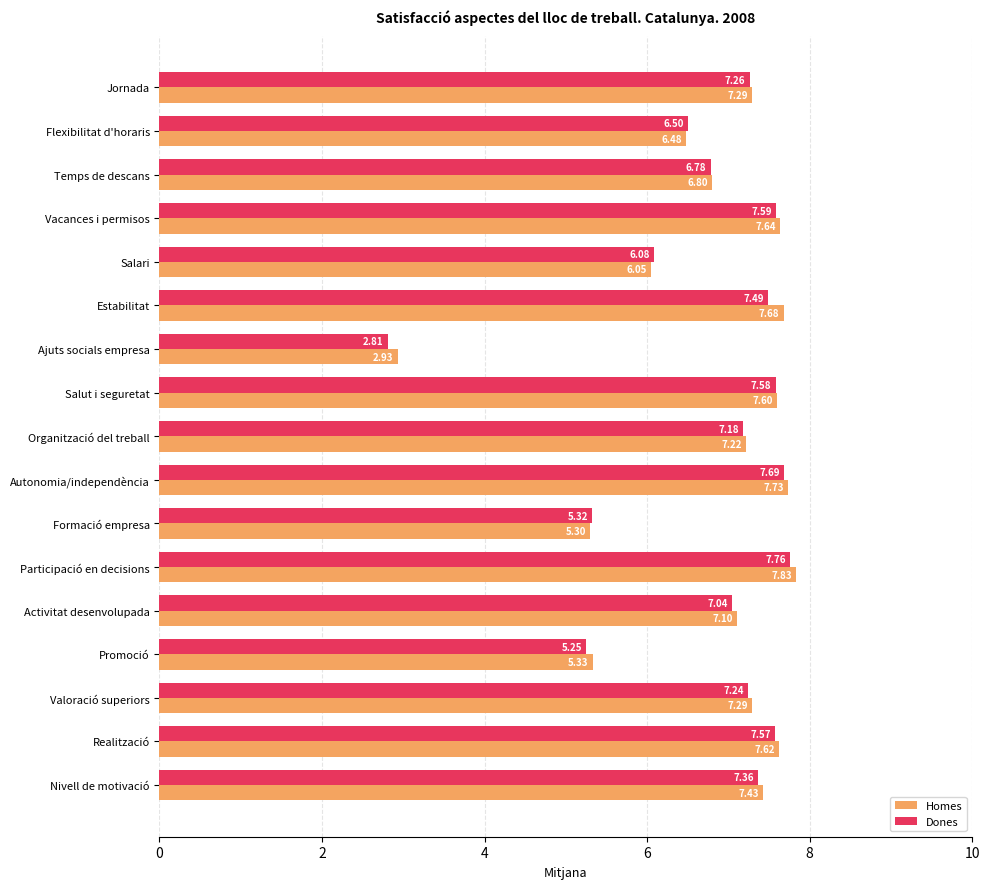

At Realització, list the series in order from smallest to largest.

Dones, Homes